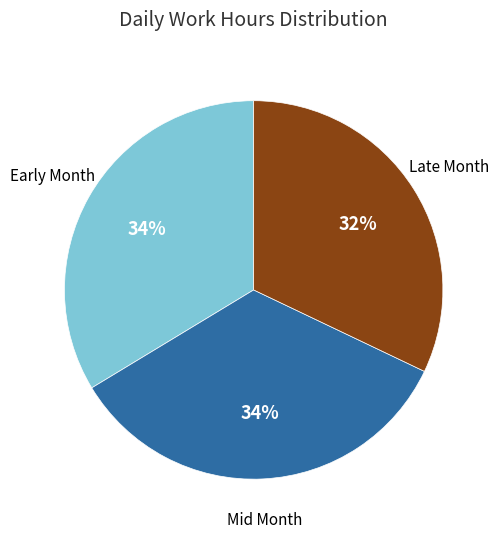

Is there any slice that represents more than half of the pie?

No